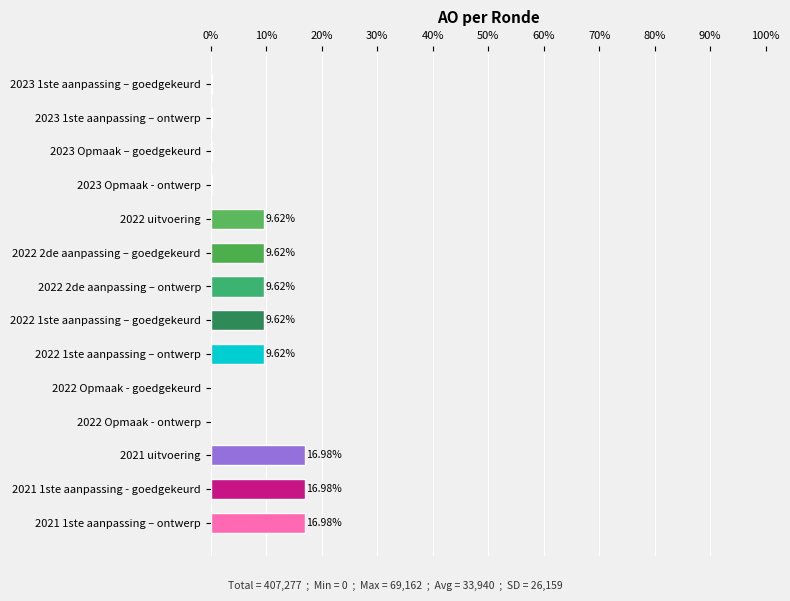

Between 2022 1ste aanpassing – goedgekeurd and 2022 Opmaak - goedgekeurd, which is larger?

2022 1ste aanpassing – goedgekeurd